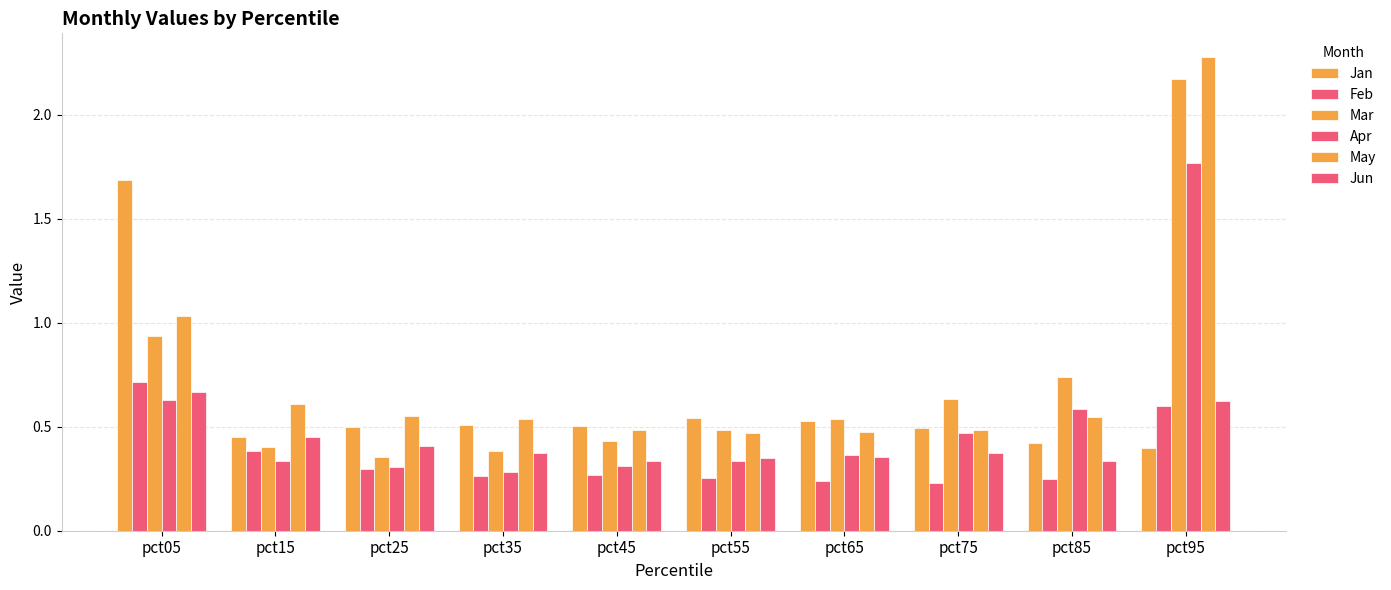

List the labels in order of Feb value, smallest first.

pct75, pct65, pct85, pct55, pct35, pct45, pct25, pct15, pct95, pct05